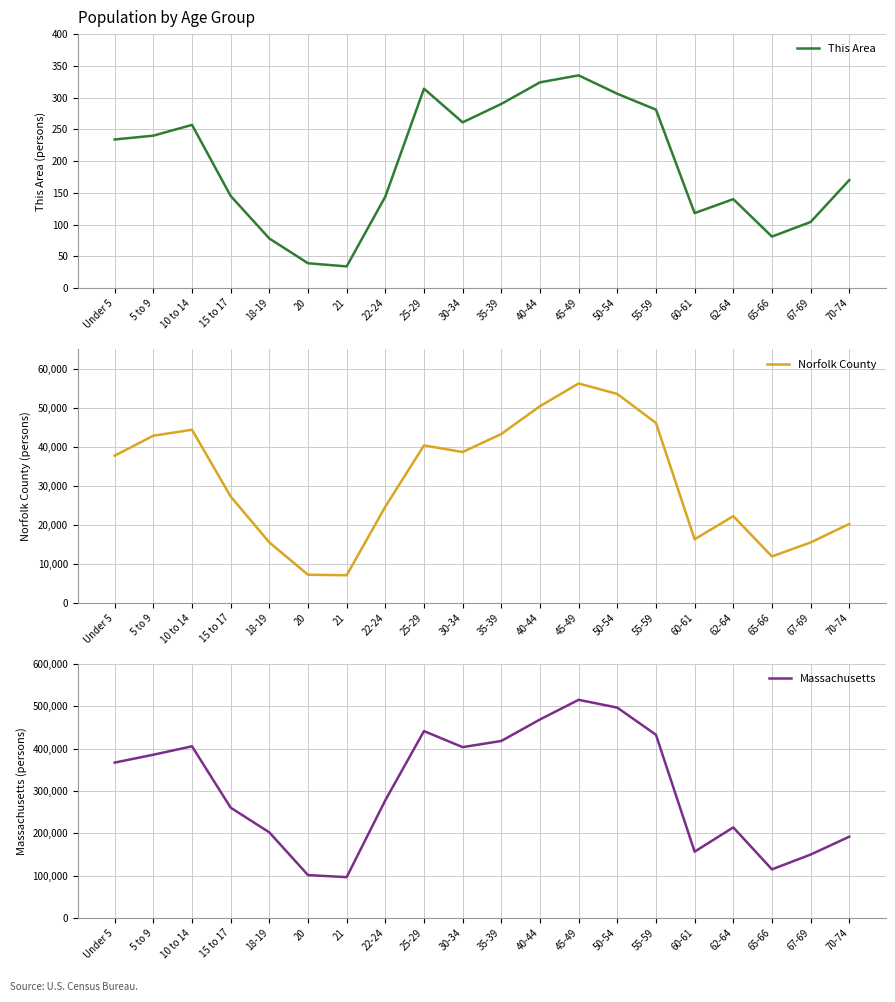

True or false: Massachusetts has more than 2 points higher than both neighbors.

True